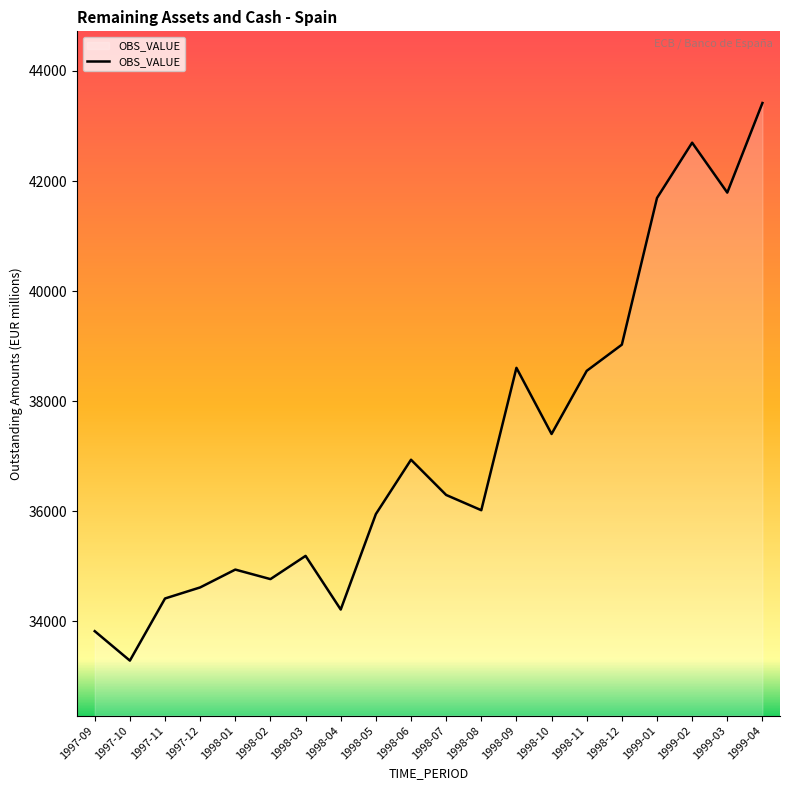

Which category has the highest value across all series?

1999-04